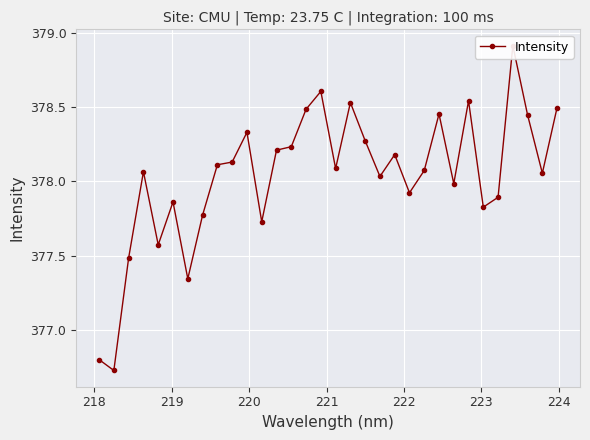

Count the number of values greater than 378.

20